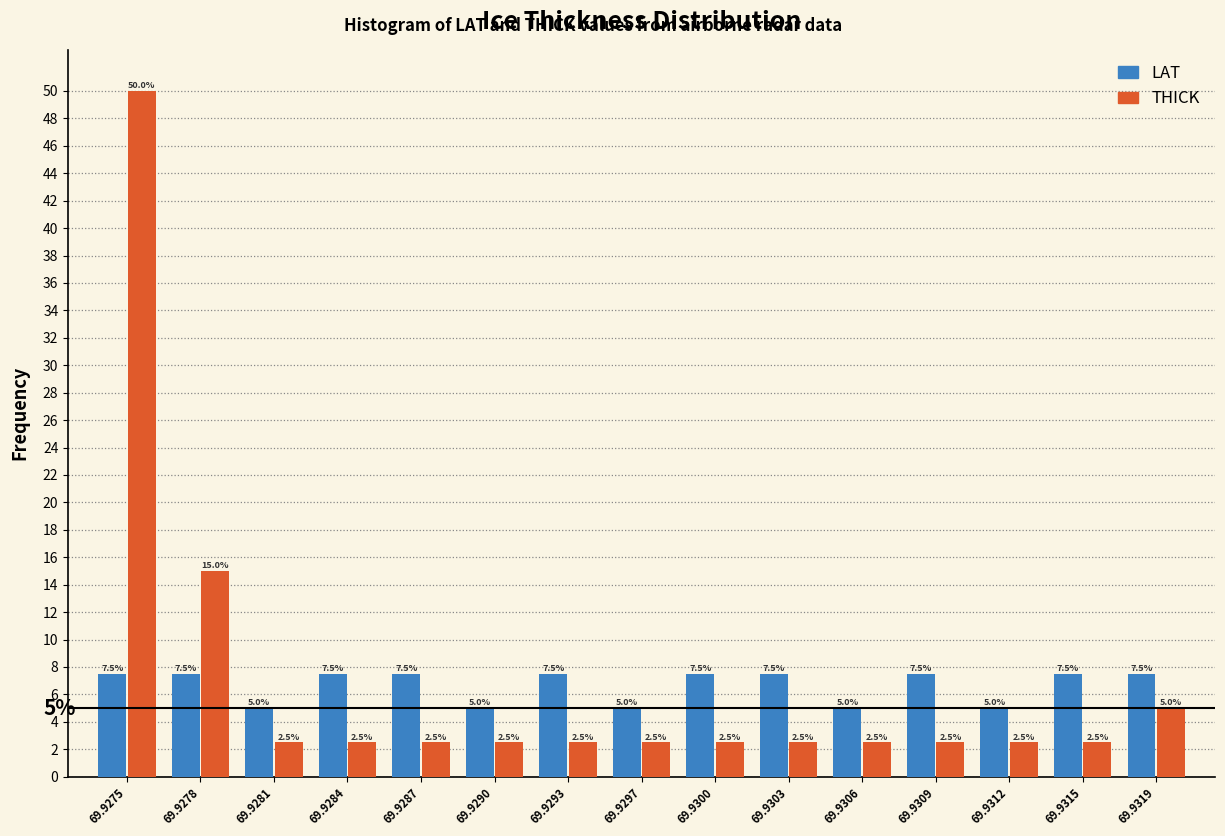

Reading left to right, extract all data points from this chart.

LAT: 7.5	7.5	5.0	7.5	7.5	5.0	7.5	5.0	7.5	7.5	5.0	7.5	5.0	7.5	7.5
THICK: 50.0	15.0	2.5	2.5	2.5	2.5	2.5	2.5	2.5	2.5	2.5	2.5	2.5	2.5	5.0